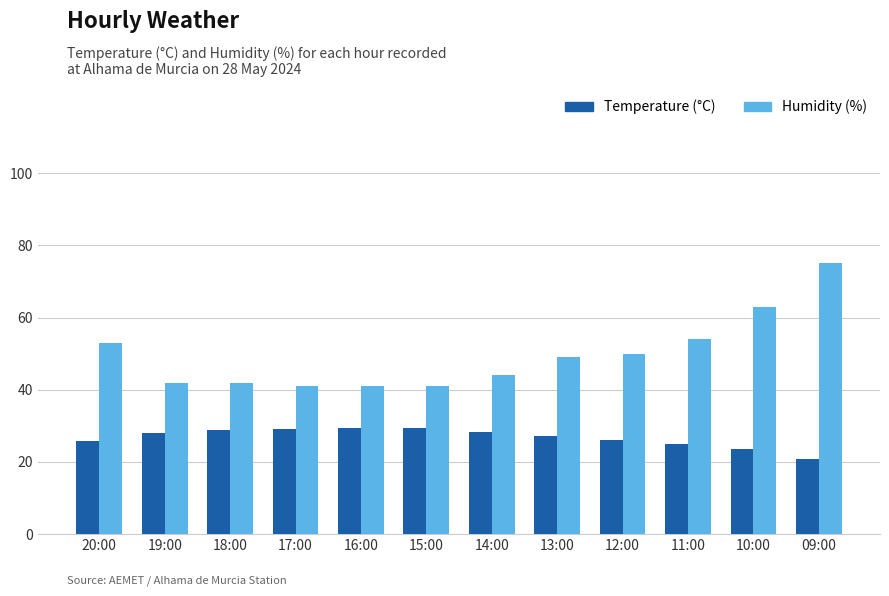

What is the label of the 7th bar from the right?

15:00